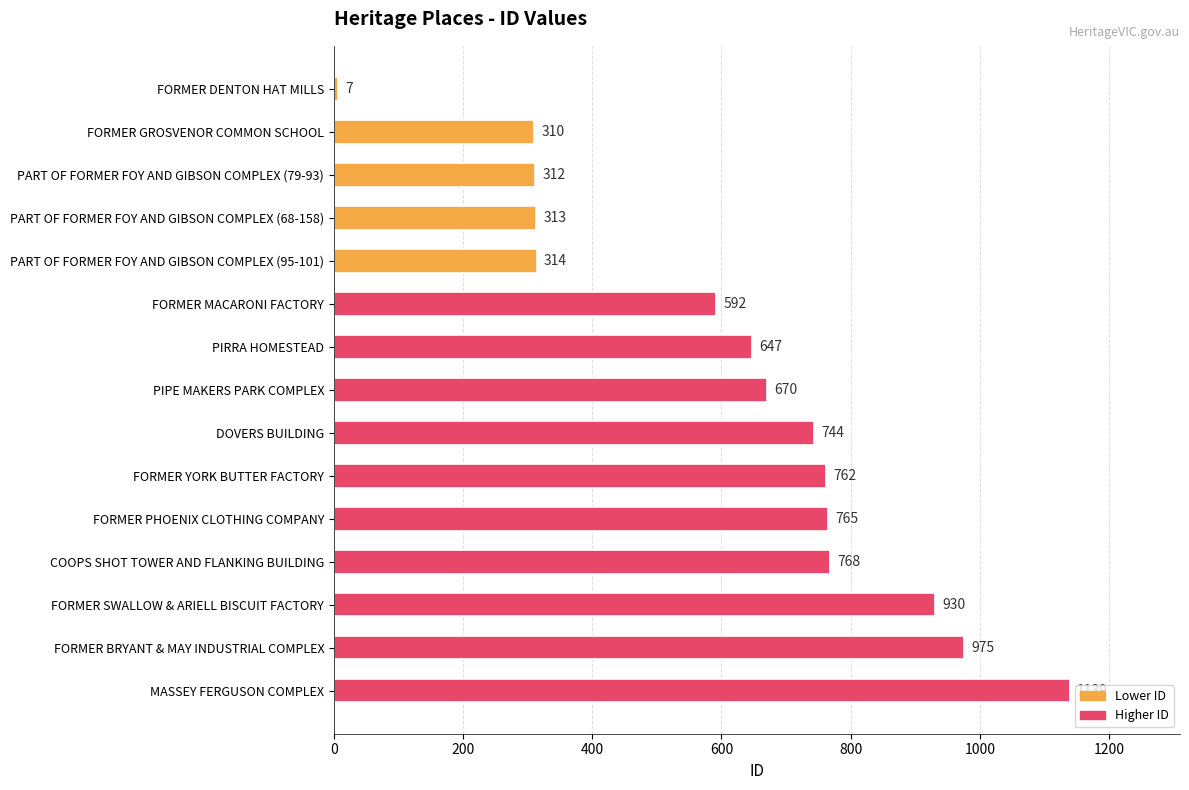

Reading top to bottom, extract all data points from this chart.

7	310	312	313	314	592	647	670	744	762	765	768	930	975	1139